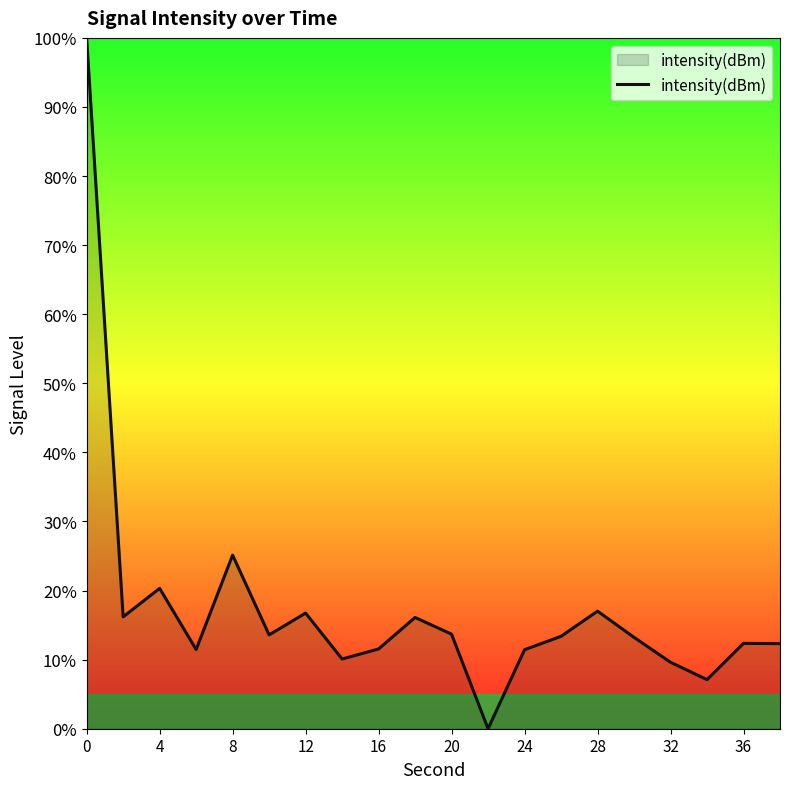

Does the chart display data point markers on the line(s)?

No